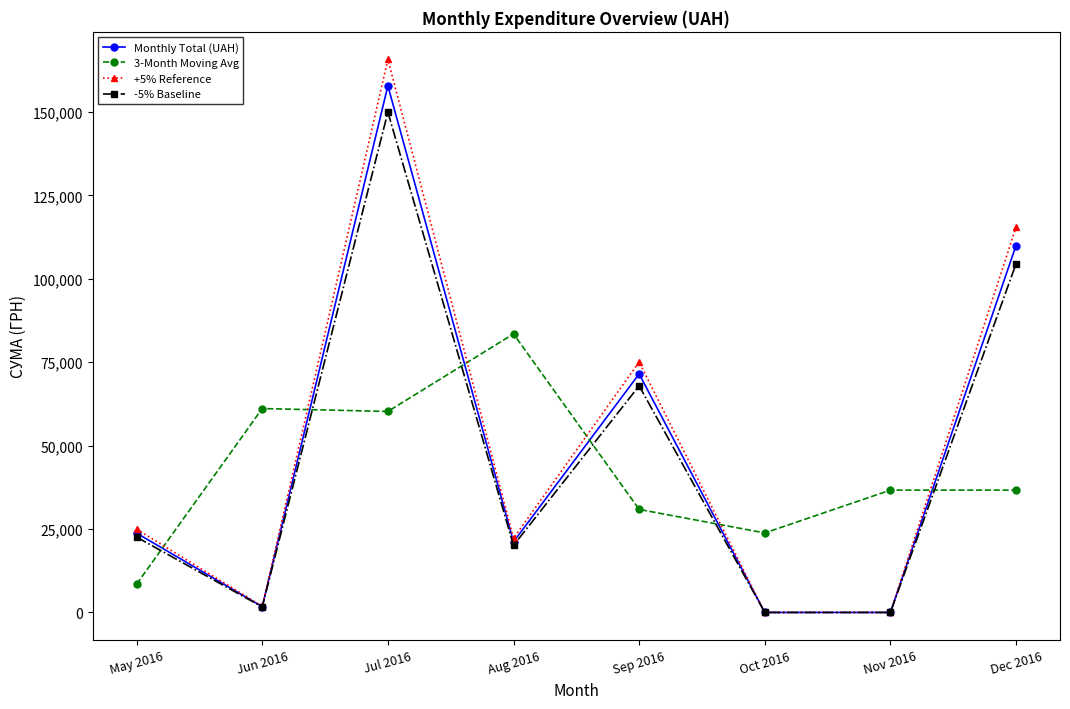

True or false: Monthly Total (UAH) has more than 1 interior local peaks.

True